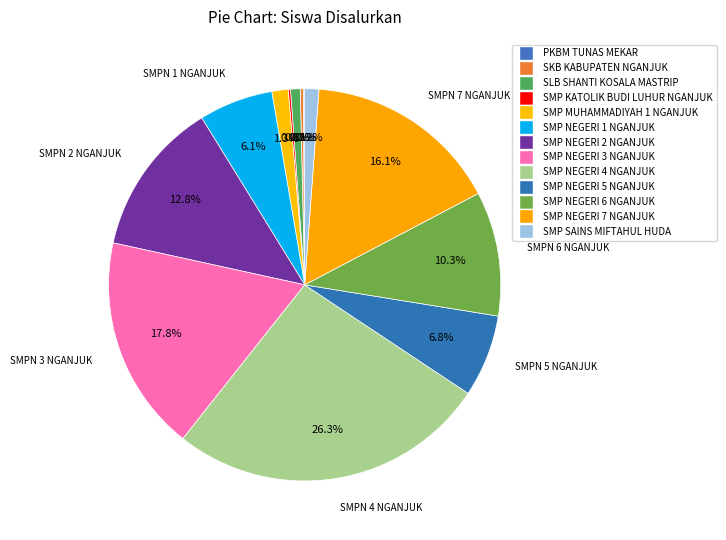

Which slice is the smallest?

PKBM TUNAS MEKAR